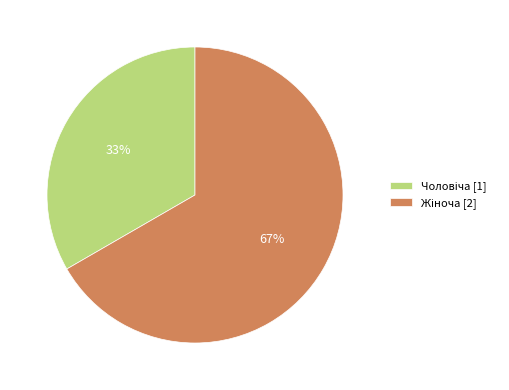

To the nearest percent, what is the average slice percentage?

50%